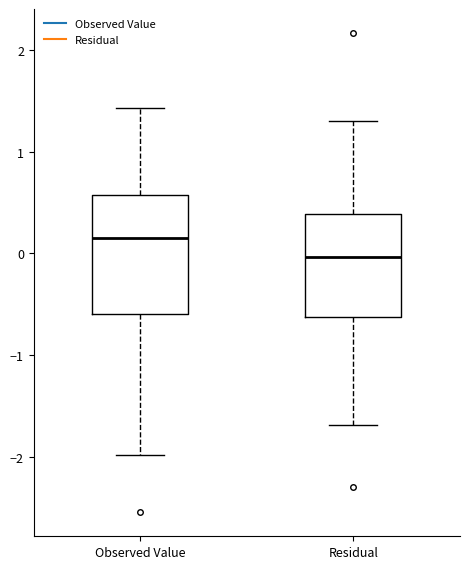

Reading left to right, read every box against the y-axis: the position of its median line, the range the box covers, and the ends of its whiskers. The values are not printed on the chart, so give them approximately, as read against the axis.

Observed Value: median 0.2, box -0.6 to 0.6, whiskers -2.0 to 1.4
Residual: median 0.0, box -0.6 to 0.4, whiskers -1.7 to 1.3